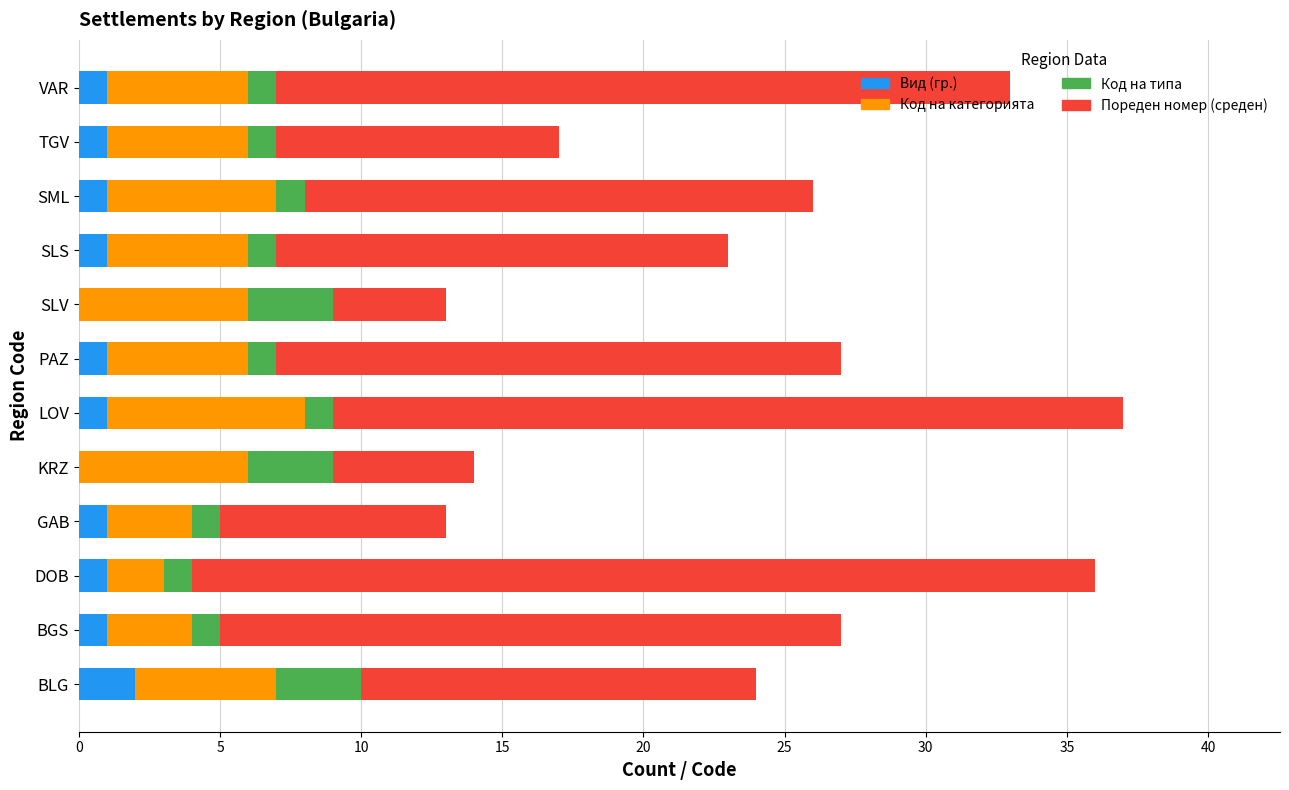

What is the total value across all series at DOB?

36